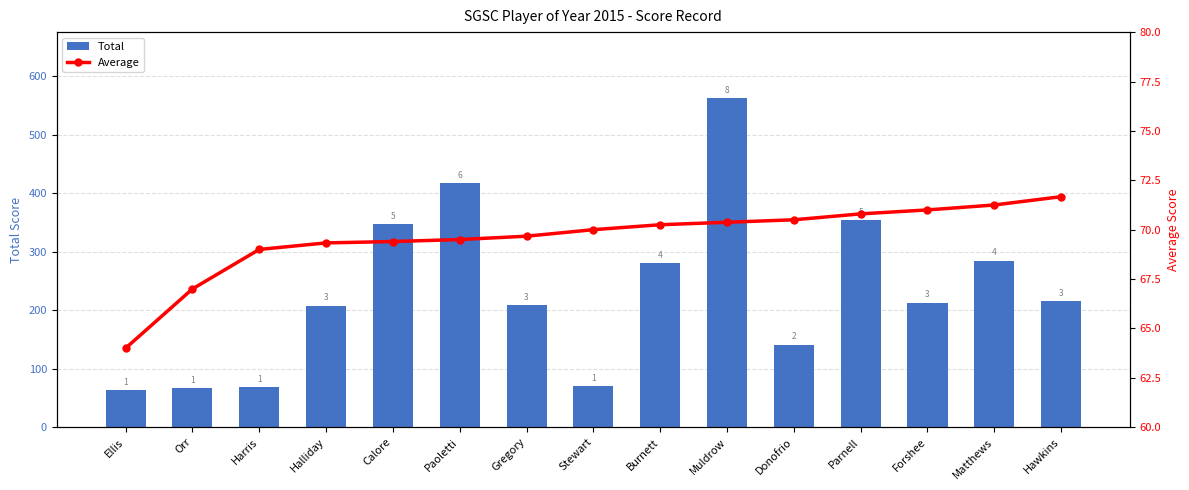

Is it true that Total equals 563.0 at Muldrow?

True